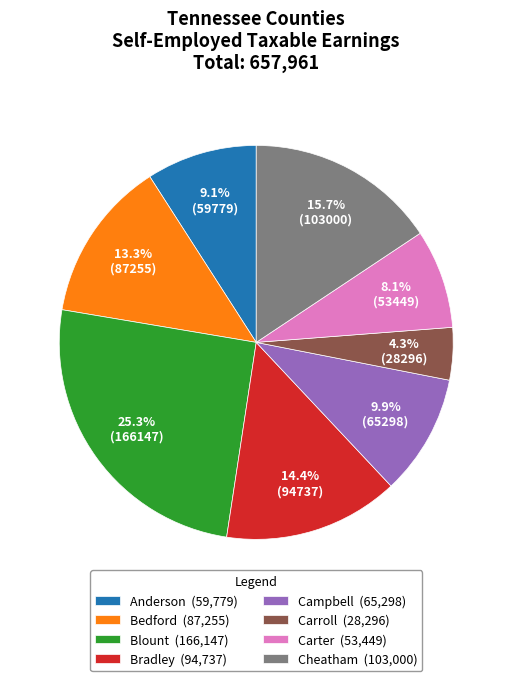

What percentage is NOT represented by Bedford (87,255)?

86.7%